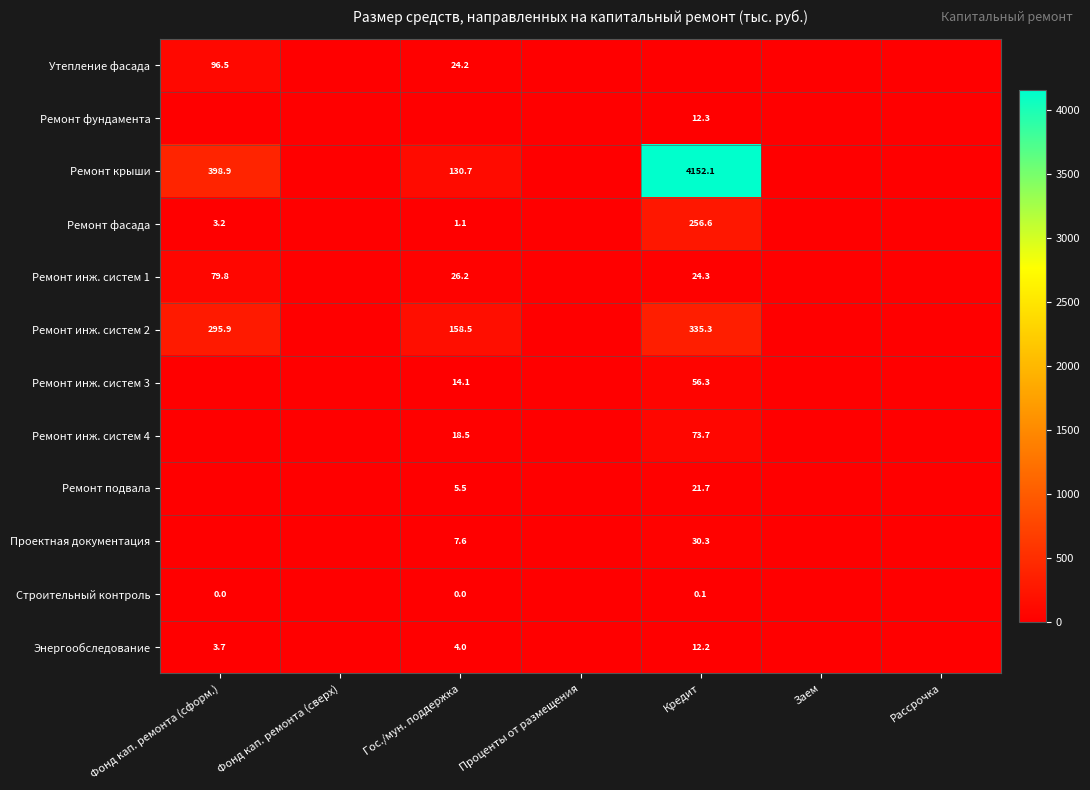

The value of Ремонт фасада at Кредит is 435.4. True or false?

False